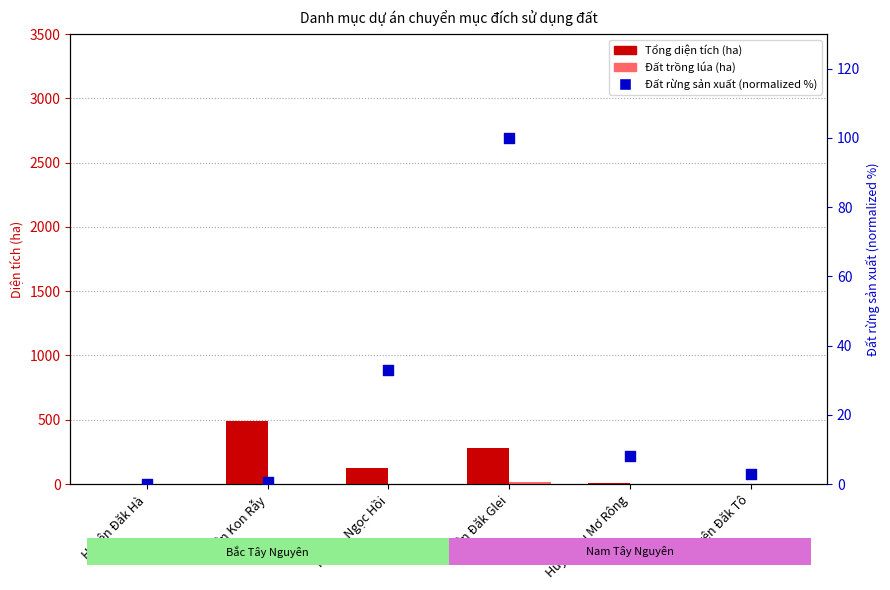

Which series has the widest spread of Y values?

Diện tích đất thực hiện dự án (ha)